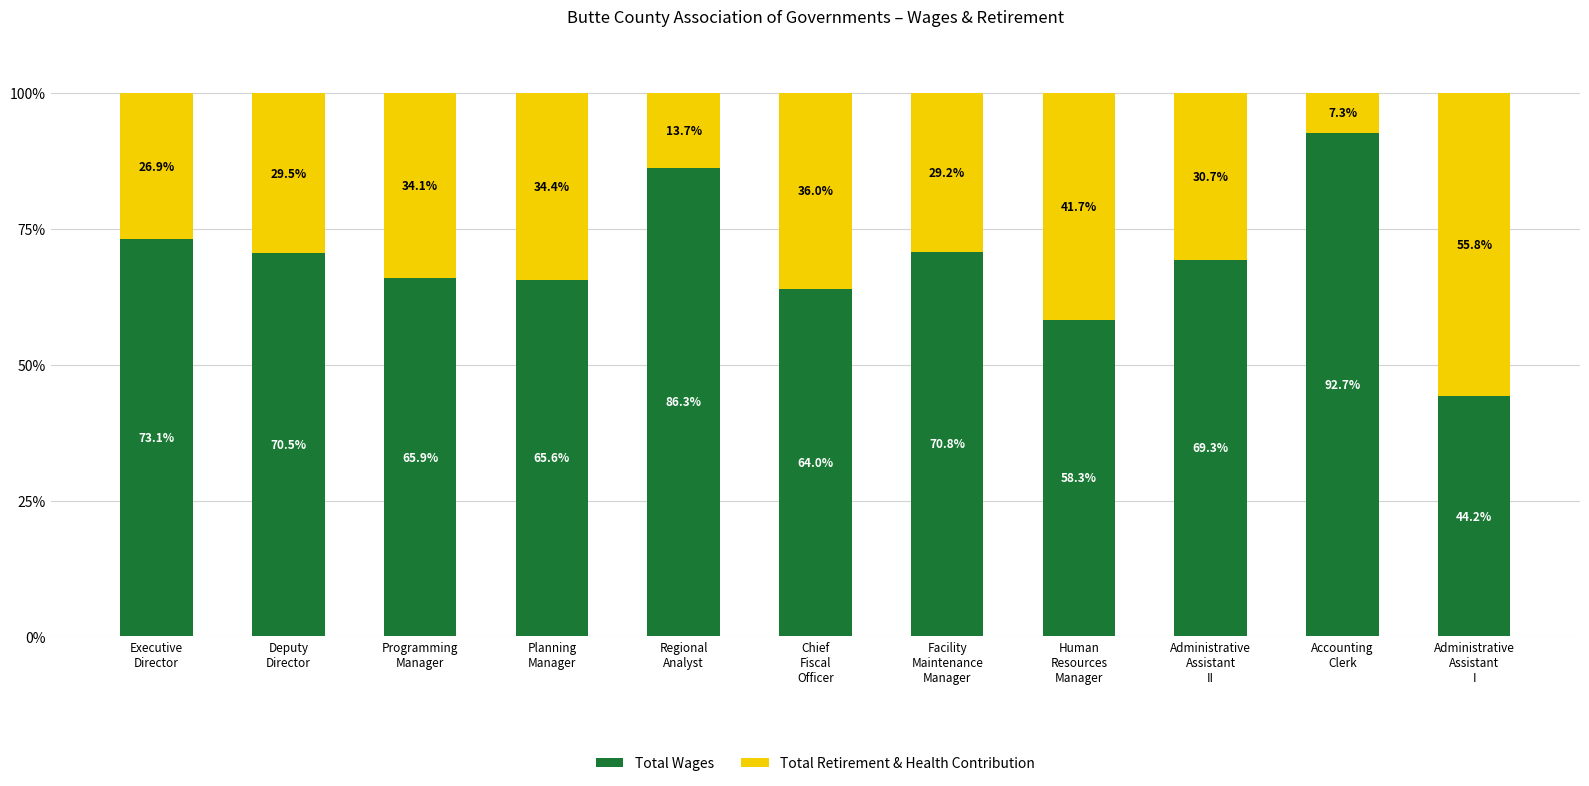

What is the difference between the second highest and minimum values in the Total Wages series?

42.1